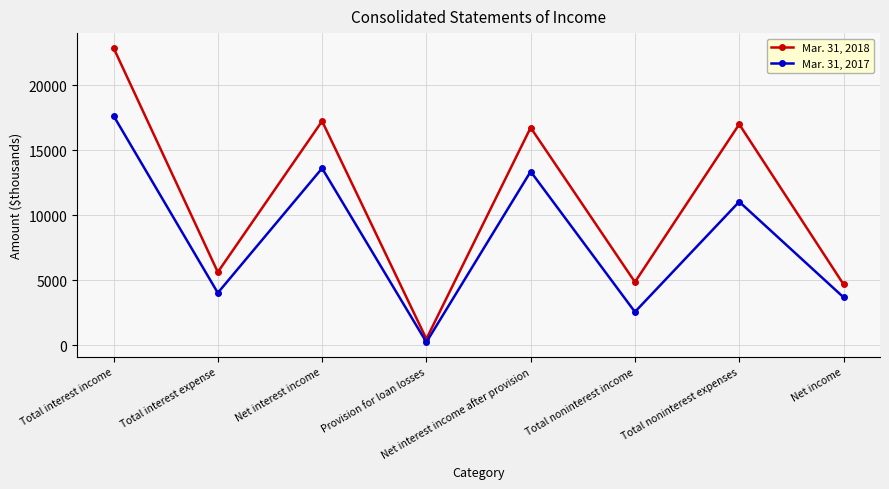

What is the spread (max minus min) of values at Total noninterest income?

2297